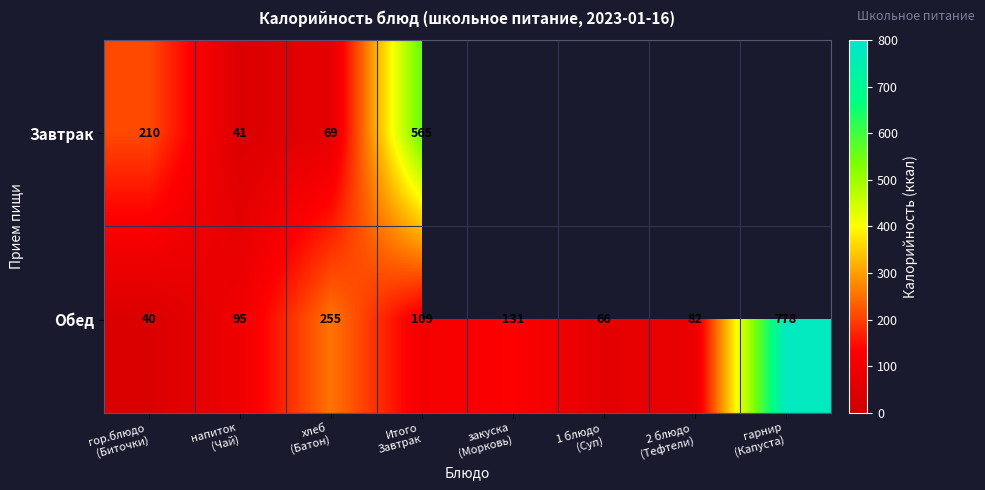

What is the difference between the maximum and second lowest values in the Обед series?

712